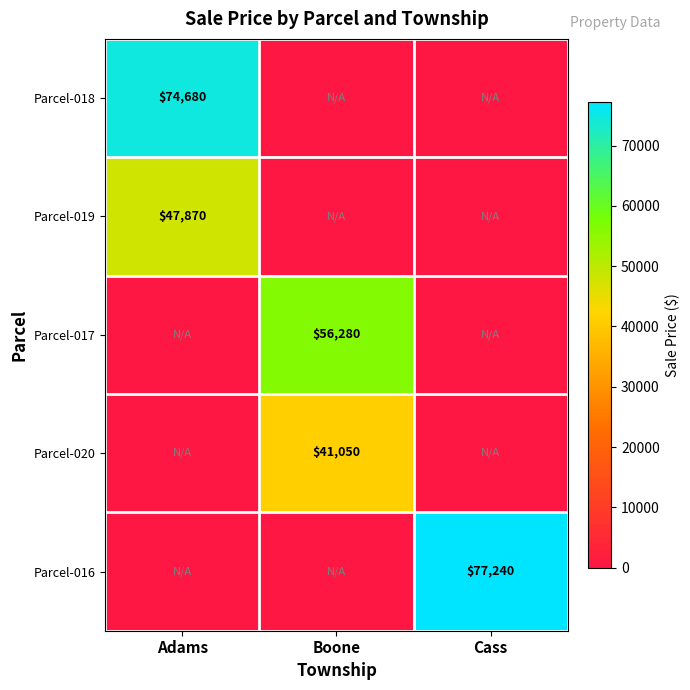

Is it true that Parcel-016 equals 28187 at Cass?

False